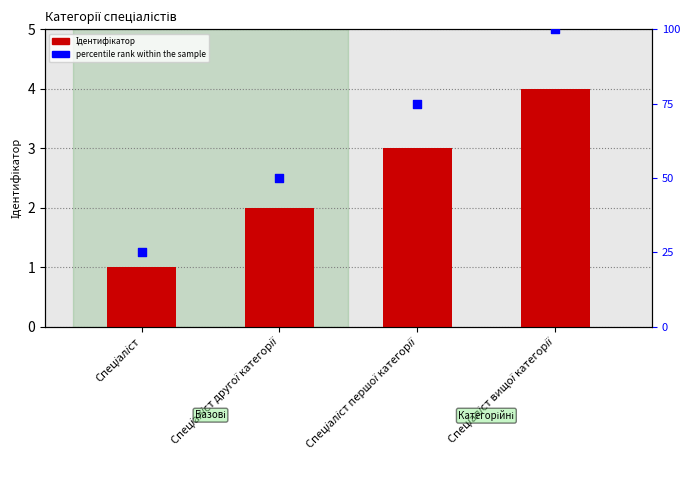

Which series reaches the minimum Y coordinate?

Ідентифікатор